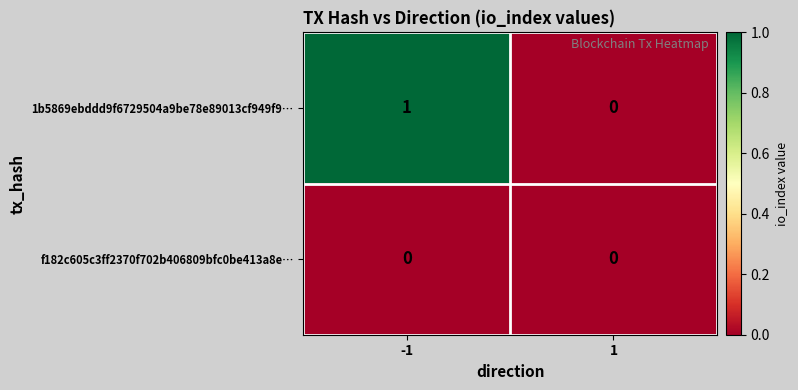

Rank the series by their maximum value, from lowest to highest.

f182c605c3ff2370f702b406809bfc0be413a8e…, 1b5869ebddd9f6729504a9be78e89013cf949f9…